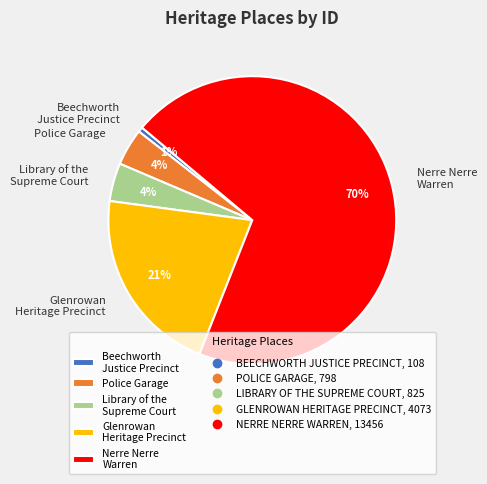

Count the number of slices in the pie.

5